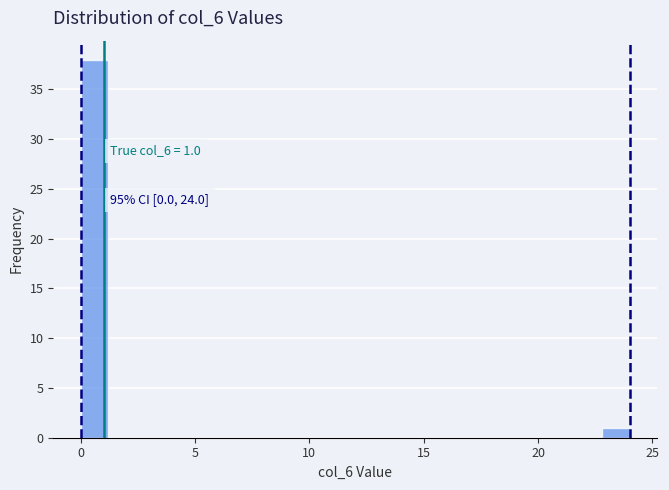

Read against the x-axis, roughly where is the centre of the tallest bar?

0.5